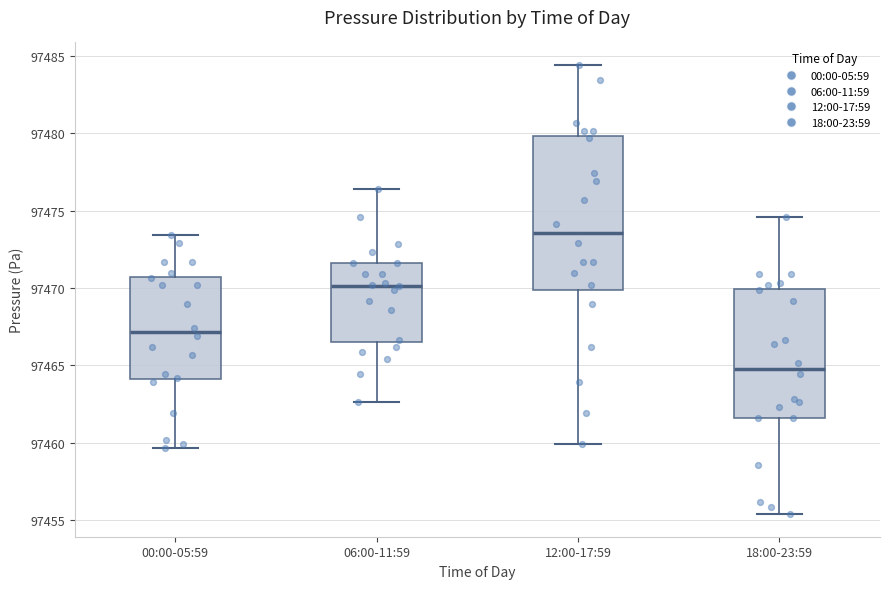

Reading left to right, transcribe this box plot: for each box, give where its median line is, the range the box spans, and where its two whiskers end, as read against the y-axis. The values are not printed on the chart, so give them approximately, as read against the axis.

00:00-05:59: median 97467.0, box 97464.0 to 97470.5, whiskers 97459.5 to 97473.5
06:00-11:59: median 97470.0, box 97466.5 to 97471.5, whiskers 97462.5 to 97476.5
12:00-17:59: median 97473.5, box 97470.0 to 97480.0, whiskers 97460.0 to 97484.5
18:00-23:59: median 97465.0, box 97461.5 to 97470.0, whiskers 97455.5 to 97474.5